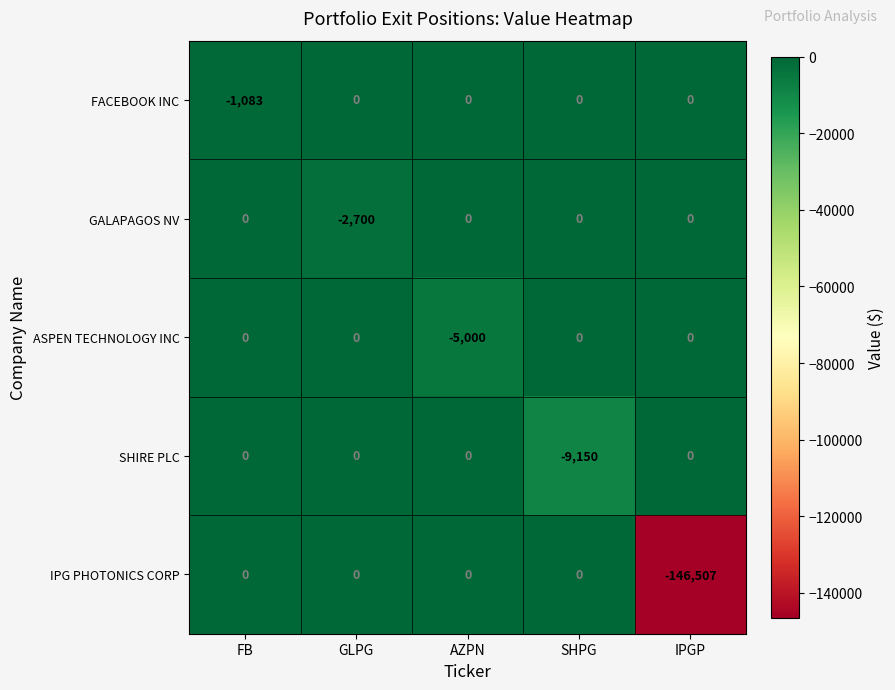

The IPG PHOTONICS CORP series shows 0 at GLPG. True or false?

True